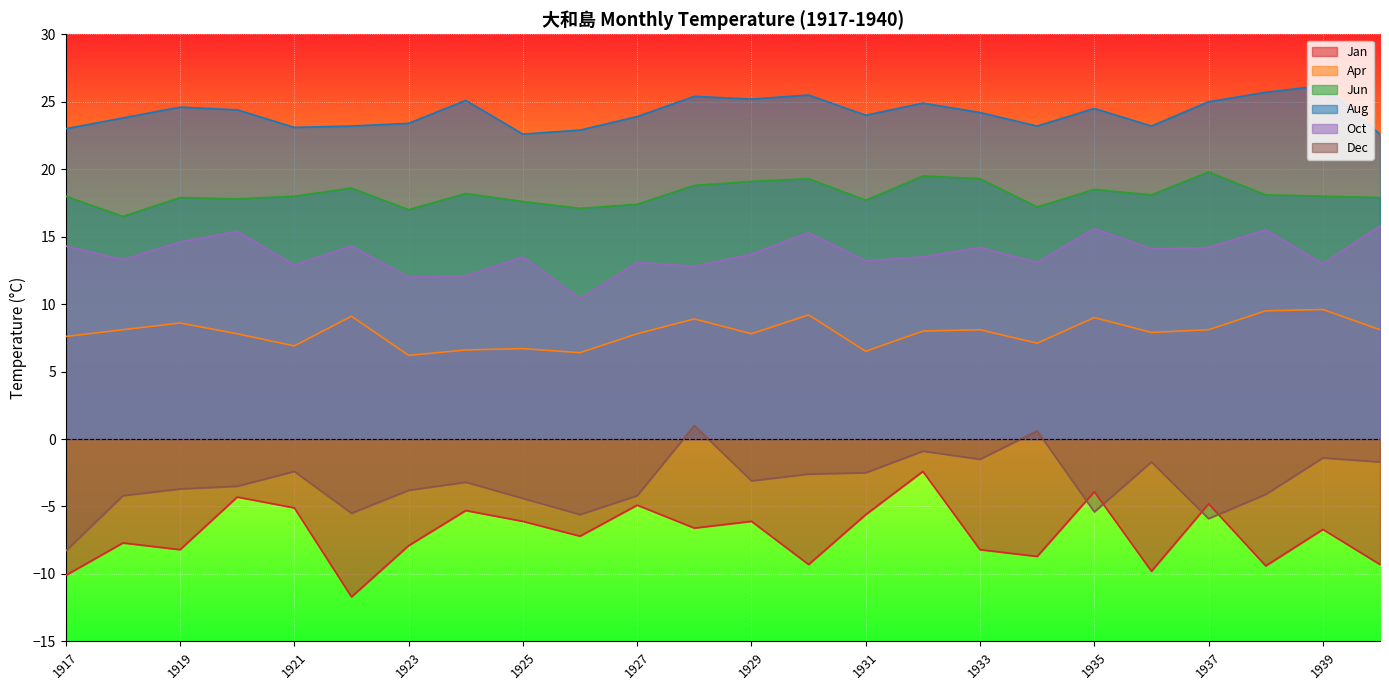

Reading right to left, extract all data points from this chart.

Jan: 1940=-9.3	1939=-6.7	1938=-9.4	1937=-4.8	1936=-9.8	1935=-3.9	1934=-8.7	1933=-8.2	1932=-2.4	1931=-5.6	1930=-9.3	1929=-6.1	1928=-6.6	1927=-4.9	1926=-7.2	1925=-6.1	1924=-5.3	1923=-7.9	1922=-11.7	1921=-5.1	1920=-4.3	1919=-8.2	1918=-7.7	1917=-10.1
Apr: 1940=8.1	1939=9.6	1938=9.5	1937=8.1	1936=7.9	1935=9.0	1934=7.1	1933=8.1	1932=8.0	1931=6.5	1930=9.2	1929=7.8	1928=8.9	1927=7.8	1926=6.4	1925=6.7	1924=6.6	1923=6.2	1922=9.1	1921=6.9	1920=7.8	1919=8.6	1918=8.1	1917=7.6
Jun: 1940=17.9	1939=18.0	1938=18.1	1937=19.8	1936=18.1	1935=18.5	1934=17.2	1933=19.3	1932=19.5	1931=17.7	1930=19.3	1929=19.1	1928=18.8	1927=17.4	1926=17.1	1925=17.6	1924=18.2	1923=17.0	1922=18.6	1921=18.0	1920=17.8	1919=17.9	1918=16.5	1917=18.0
Aug: 1940=22.6	1939=26.2	1938=25.7	1937=25.0	1936=23.2	1935=24.5	1934=23.2	1933=24.2	1932=24.9	1931=24.0	1930=25.5	1929=25.2	1928=25.4	1927=23.9	1926=22.9	1925=22.6	1924=25.1	1923=23.4	1922=23.2	1921=23.1	1920=24.4	1919=24.6	1918=23.8	1917=23.0
Oct: 1940=15.8	1939=13.0	1938=15.5	1937=14.2	1936=14.1	1935=15.6	1934=13.1	1933=14.2	1932=13.5	1931=13.2	1930=15.3	1929=13.7	1928=12.8	1927=13.1	1926=10.4	1925=13.5	1924=12.1	1923=12.0	1922=14.3	1921=12.9	1920=15.4	1919=14.6	1918=13.3	1917=14.3
Dec: 1940=-1.7	1939=-1.4	1938=-4.1	1937=-5.9	1936=-1.7	1935=-5.4	1934=0.6	1933=-1.5	1932=-0.9	1931=-2.5	1930=-2.6	1929=-3.1	1928=1.0	1927=-4.2	1926=-5.6	1925=-4.4	1924=-3.2	1923=-3.8	1922=-5.5	1921=-2.4	1920=-3.5	1919=-3.7	1918=-4.2	1917=-8.3